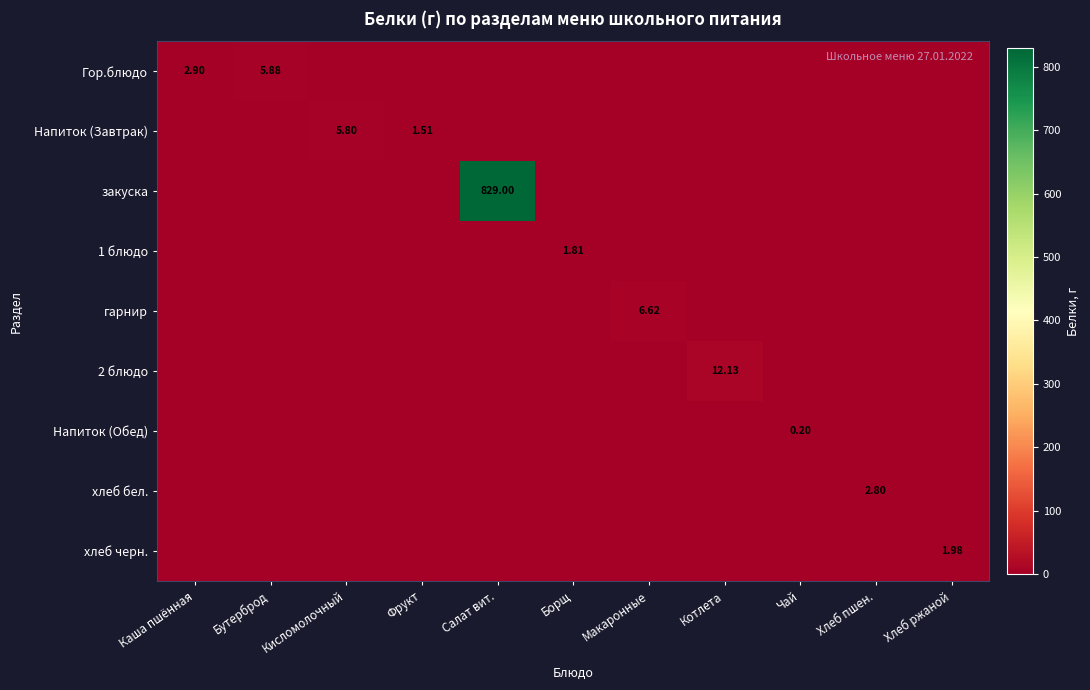

What is the maximum value for гарнир?

6.6